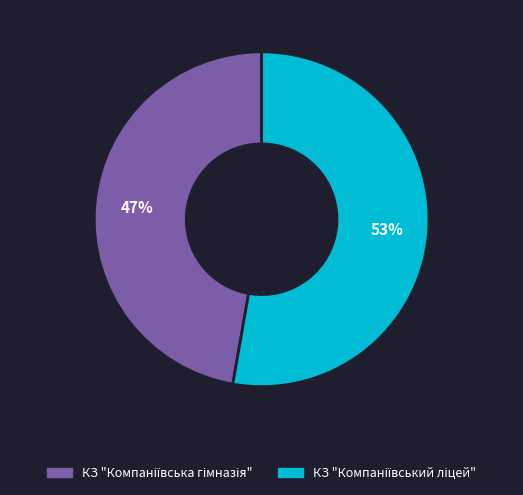

Is there any slice that represents more than half of the pie?

Yes